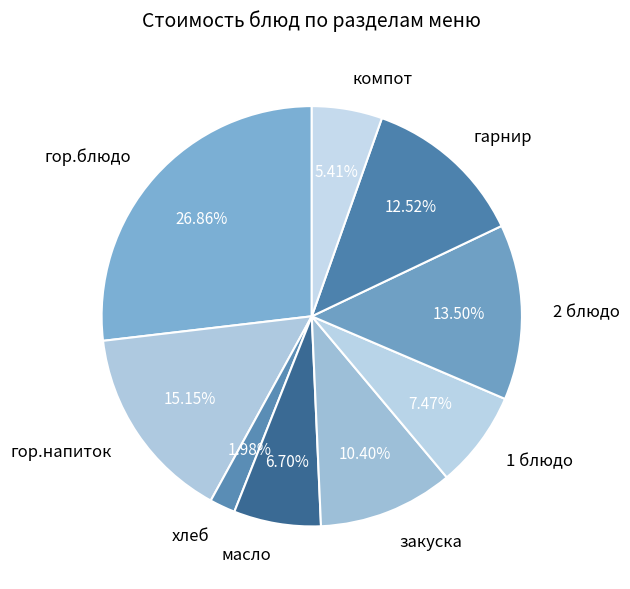

Which has a higher value, компот or хлеб?

компот